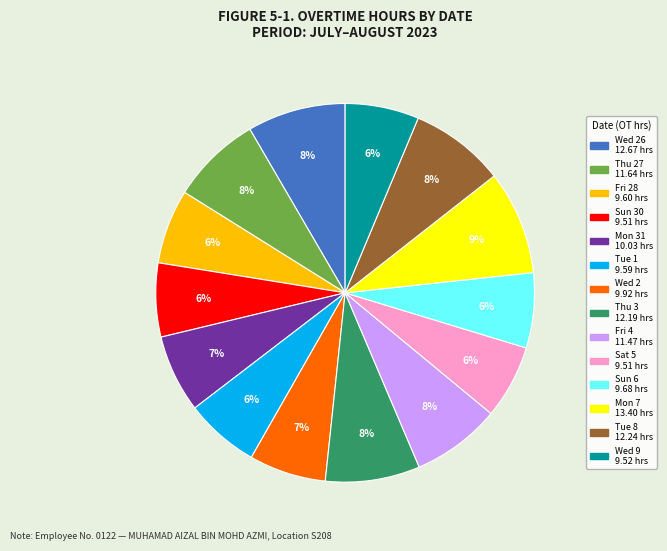

To the nearest percent, what is the difference between the largest and smallest slice percentages?

3%